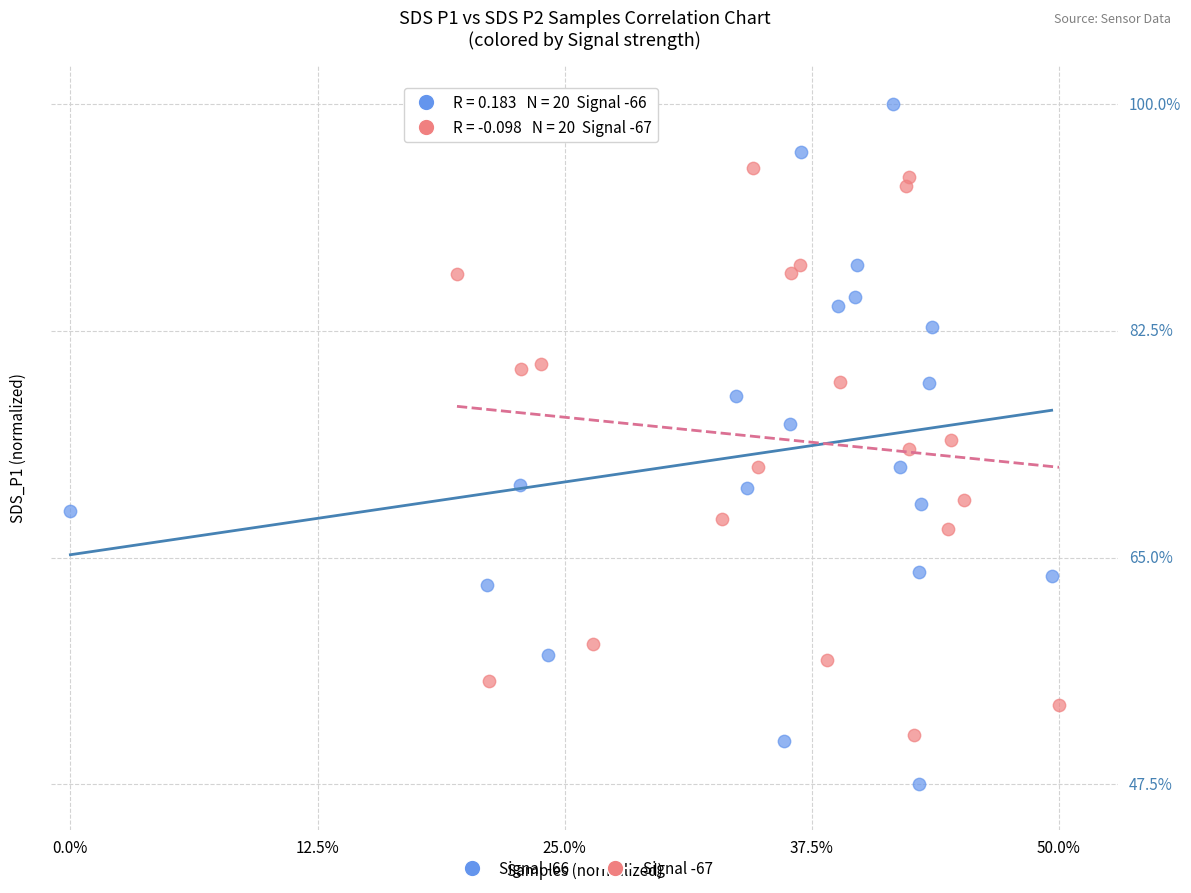

Which series contains the lowest Y value?

Signal -66